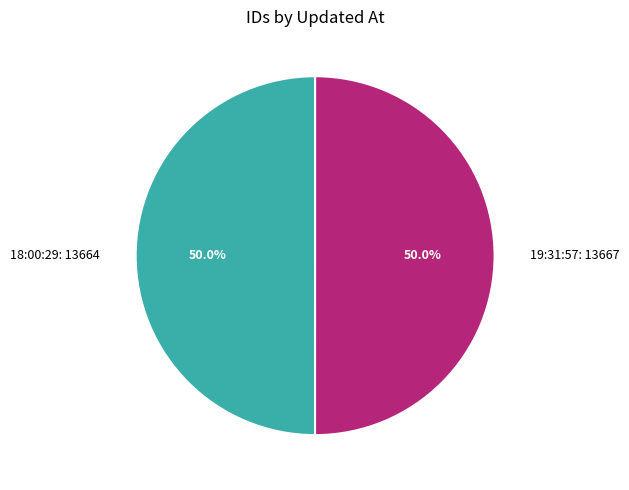

Approximately how many times larger is the value at 19:31:57: 13667 compared to 18:00:29: 13664?

1.0